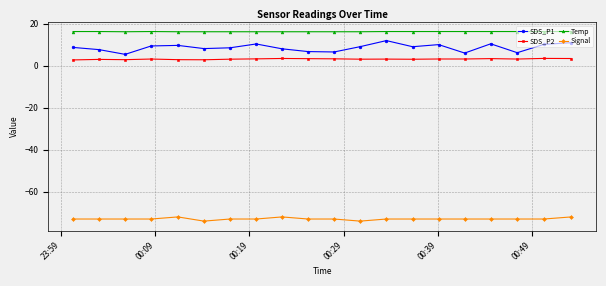

What is the minimum value shown in the chart?

-74.0